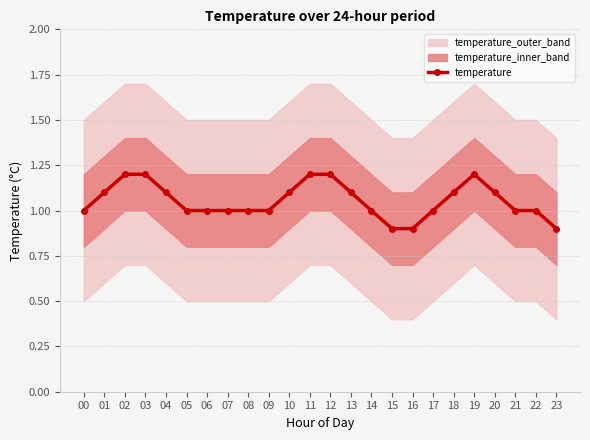

Reading left to right, what are all the values shown in this chart?

00=1.0	01=1.1	02=1.2	03=1.2	04=1.1	05=1.0	06=1.0	07=1.0	08=1.0	09=1.0	10=1.1	11=1.2	12=1.2	13=1.1	14=1.0	15=0.9	16=0.9	17=1.0	18=1.1	19=1.2	20=1.1	21=1.0	22=1.0	23=0.9